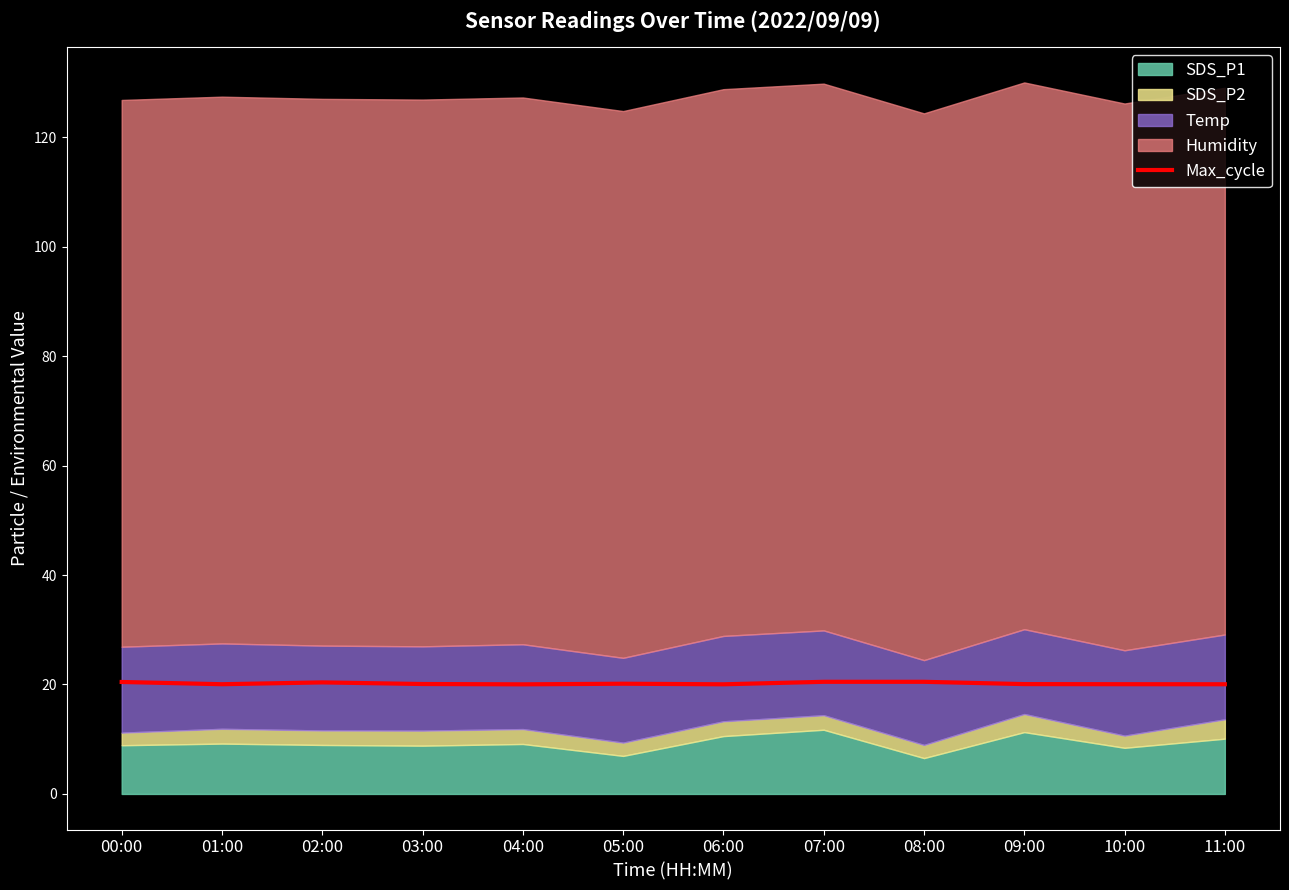

How many interior local peaks (higher than both neighbors) does the data have?

3